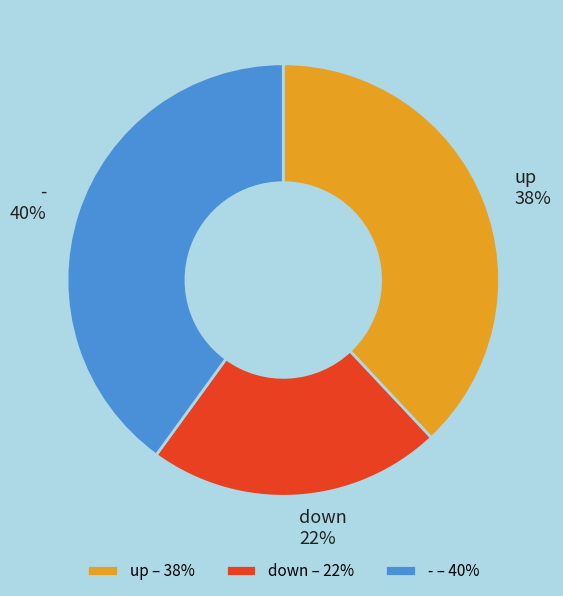

Which slice is the smallest?

down